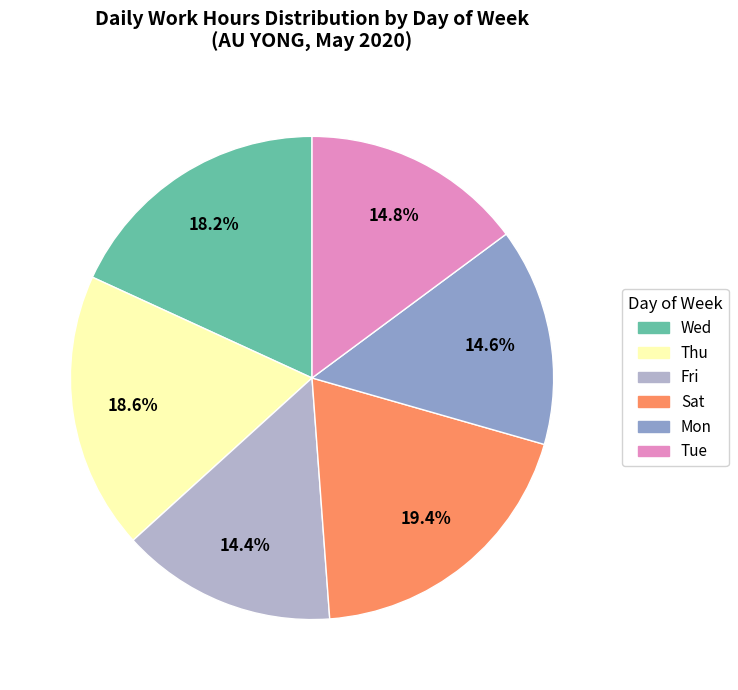

Is there a majority slice in this chart?

No